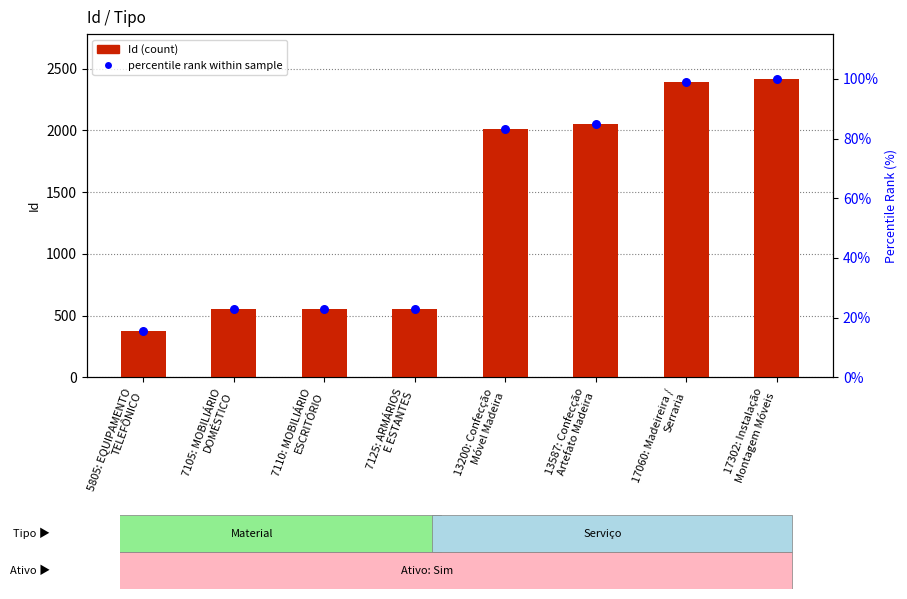

What are all the series names shown in the legend?

Id (count), percentile rank within sample